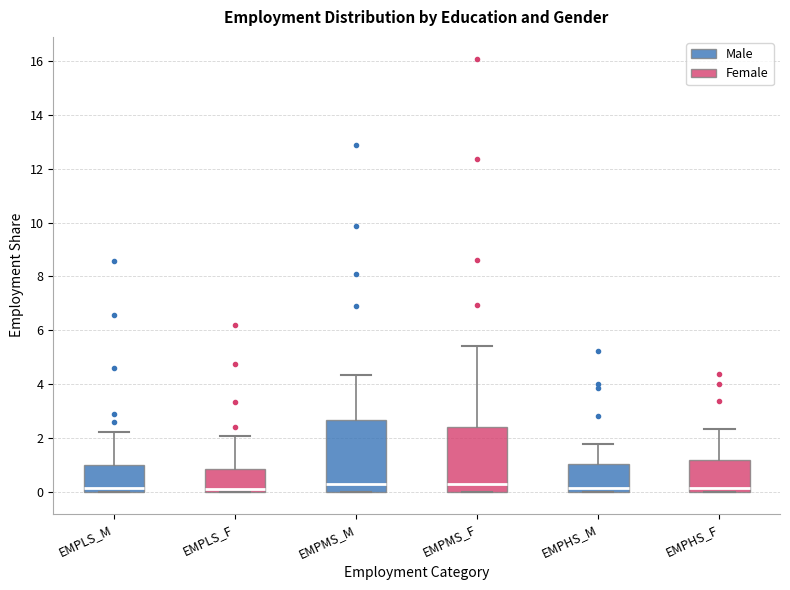

Reading left to right, transcribe this box plot: for each box, give where its median line is, the range the box spans, and where its two whiskers end, as read against the y-axis. The values are not printed on the chart, so give them approximately, as read against the axis.

EMPLS_M: median 0.2, box 0.0 to 1.0, whiskers 0.0 to 2.2
EMPLS_F: median 0.0 (just above the box's lower edge), box 0.0 to 0.8, whiskers 0.0 to 2.0
EMPMS_M: median 0.2, box 0.0 to 2.6, whiskers 0.0 to 4.4
EMPMS_F: median 0.2, box 0.0 to 2.4, whiskers 0.0 to 5.4
EMPHS_M: median 0.2, box 0.0 to 1.0, whiskers 0.0 to 1.8
EMPHS_F: median 0.2, box 0.0 to 1.2, whiskers 0.0 to 2.4